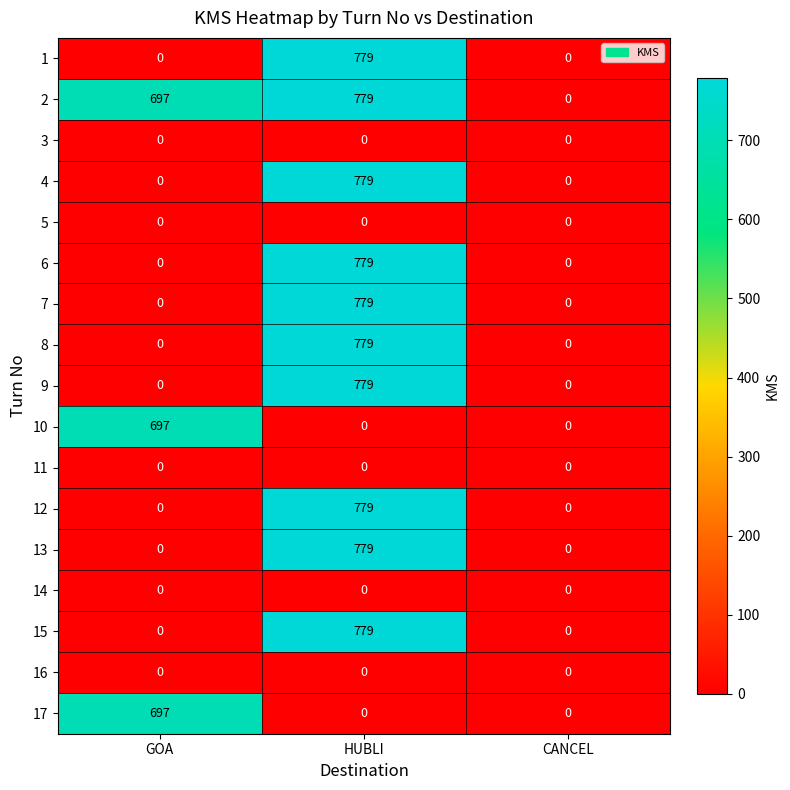

At which category is the sum across all series the highest?

HUBLI